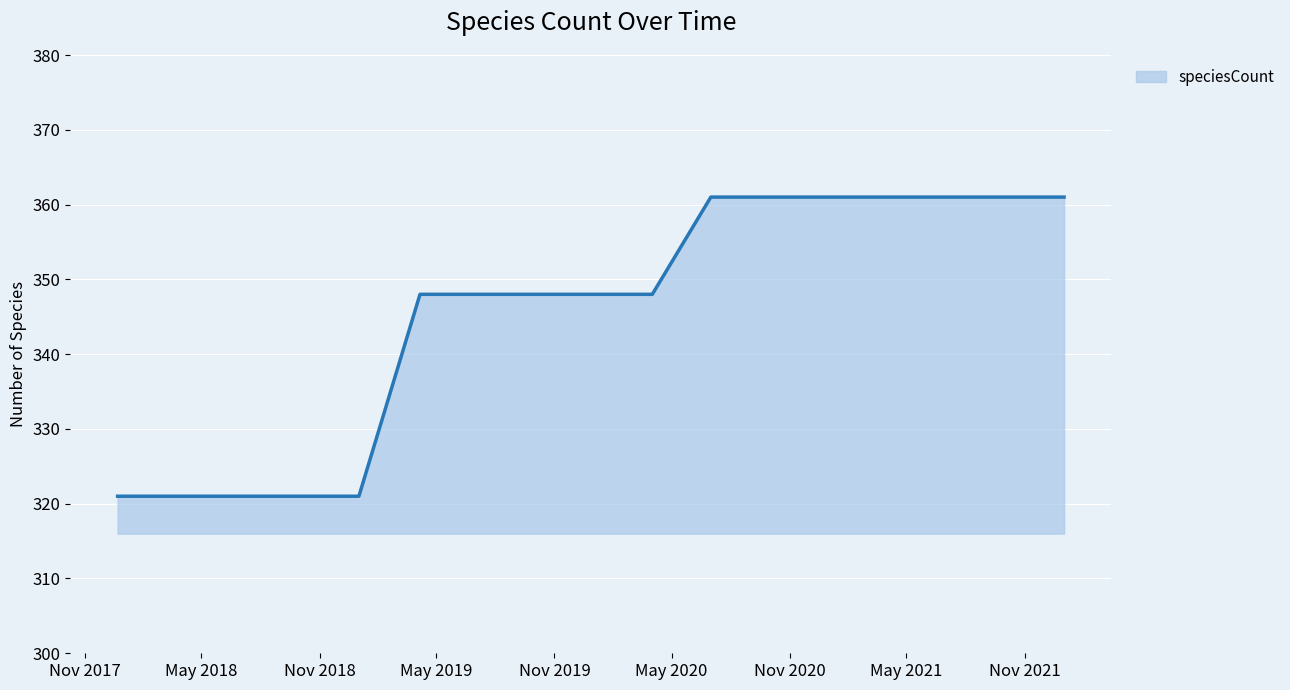

What is the difference between the maximum and minimum values?

40